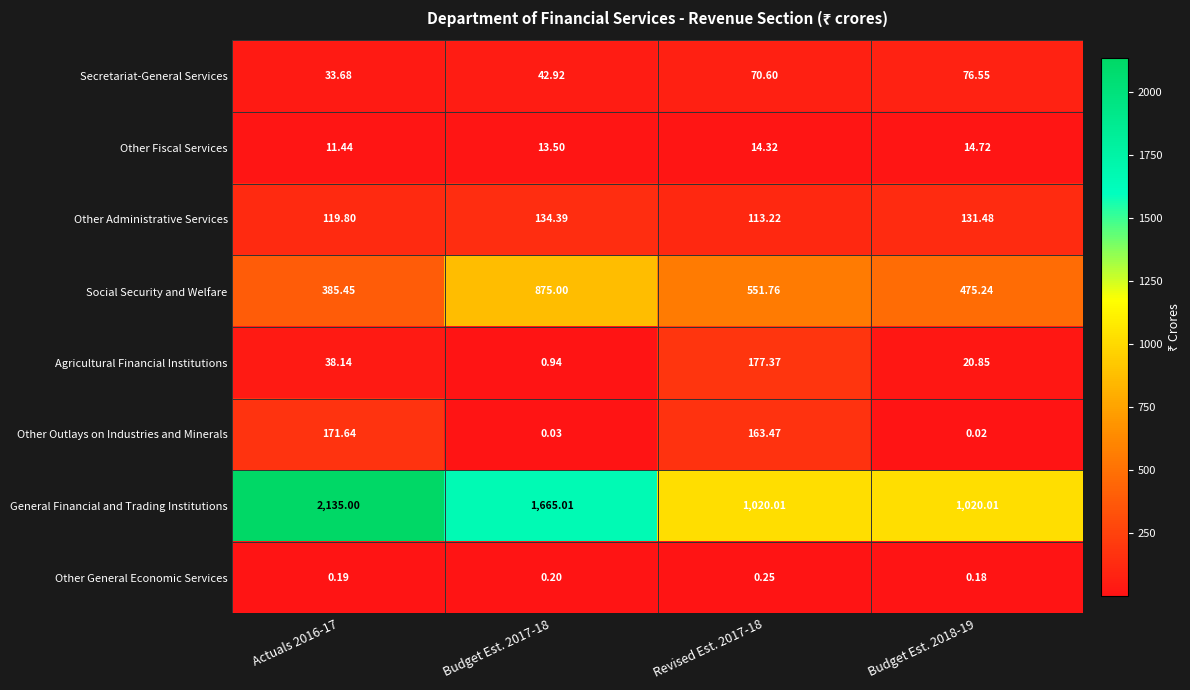

Rank the series at Budget Est. 2018-19 from highest to lowest value.

General Financial and Trading Institutions, Social Security and Welfare, Other Administrative Services, Secretariat-General Services, Agricultural Financial Institutions, Other Fiscal Services, Other General Economic Services, Other Outlays on Industries and Minerals